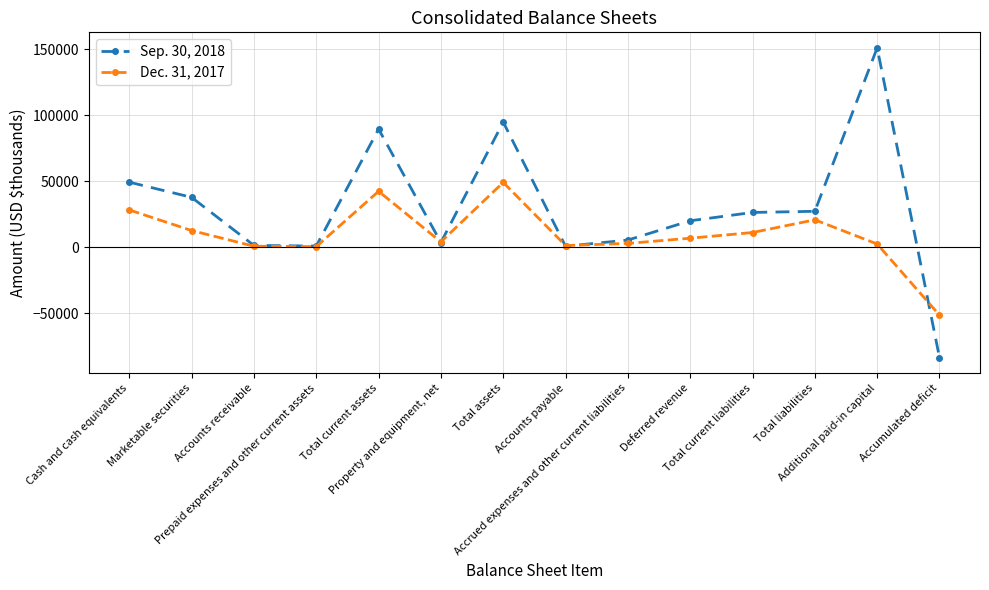

At which category does the chart reach its peak across all series?

Additional paid-in capital